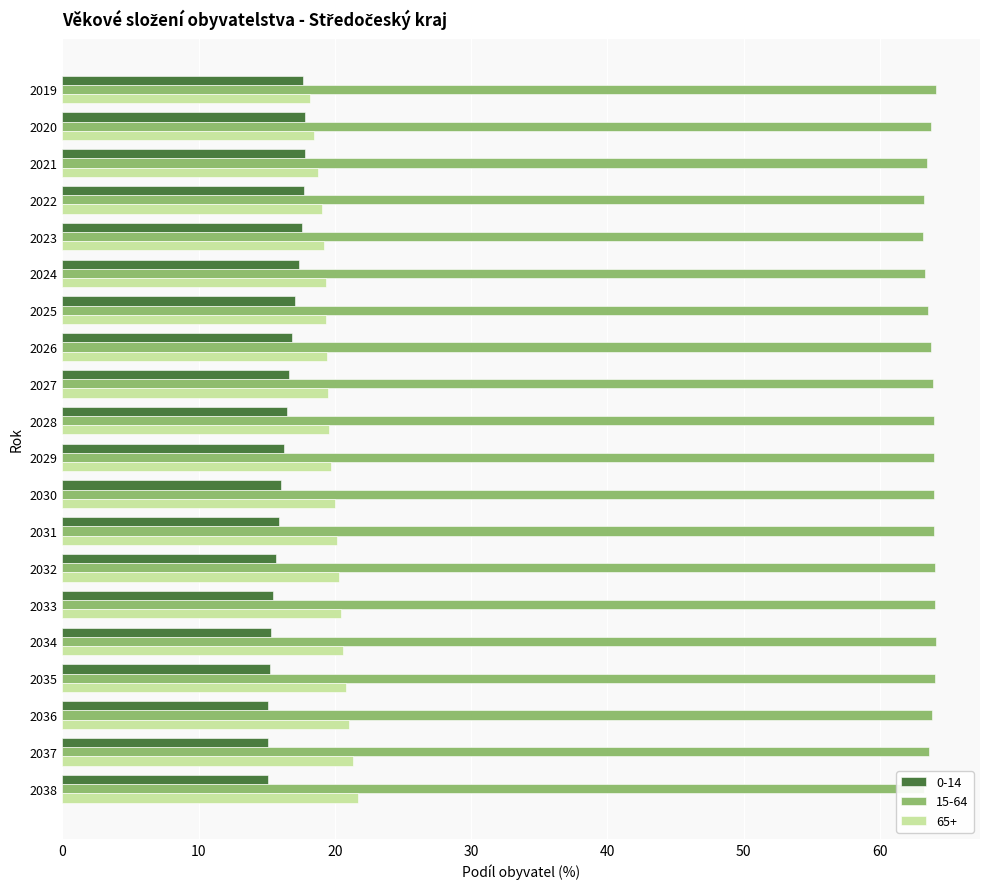

What is the difference between the second highest and minimum values in the 0-14 series?

2.7